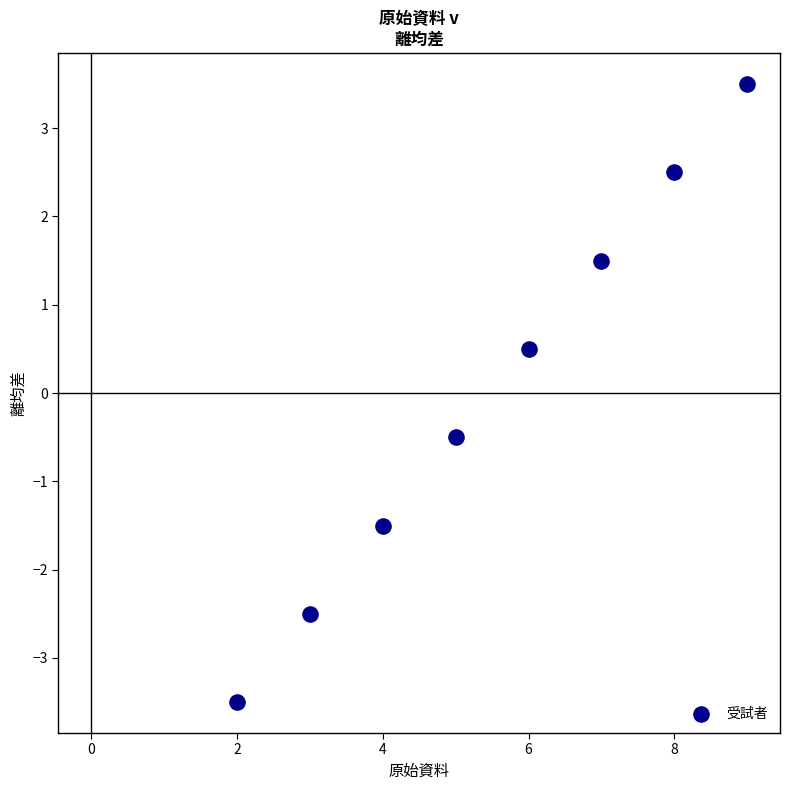

What is the average X value?

5.5